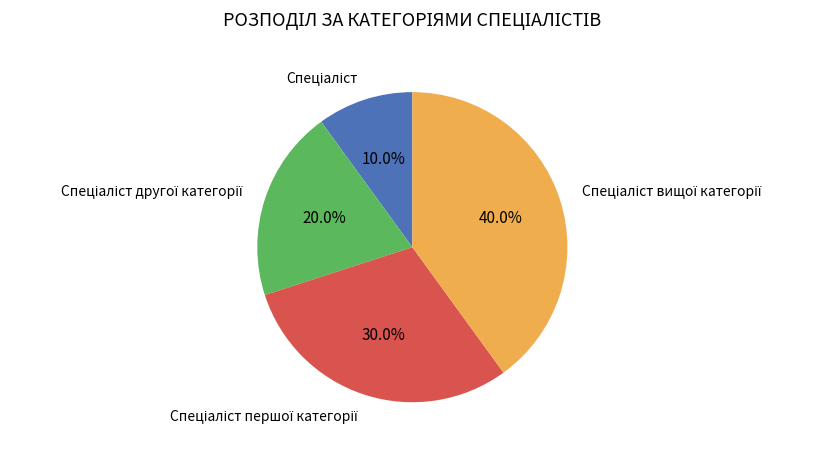

Is there any slice that represents more than half of the pie?

No